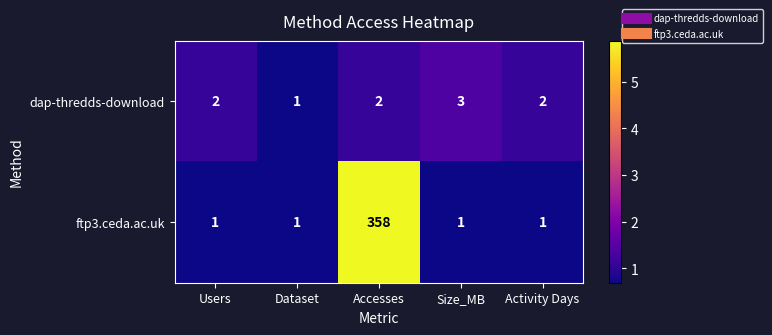

How many series are shown in this chart?

2